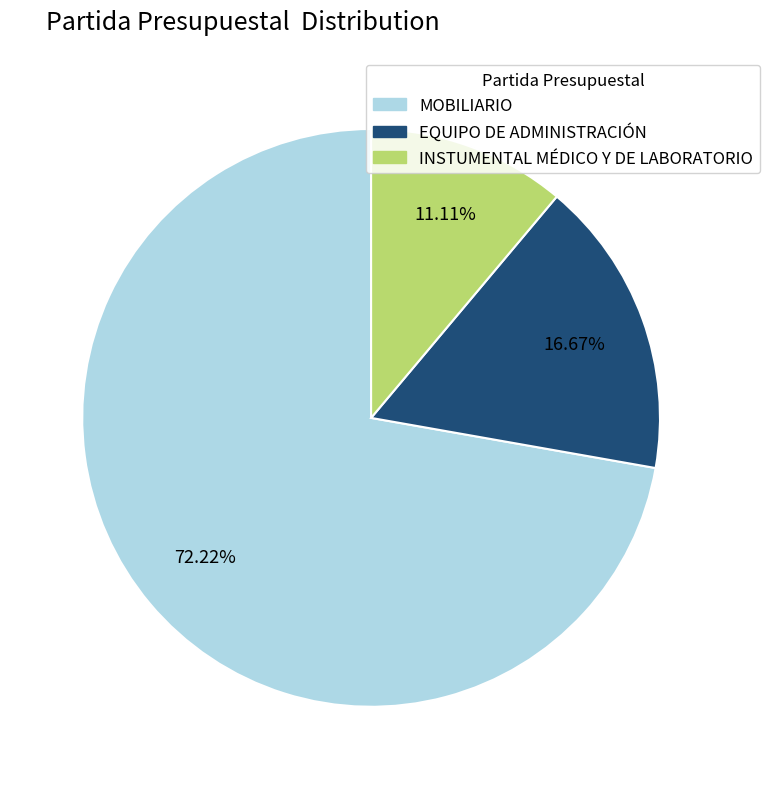

The EQUIPO DE ADMINISTRACIÓN slice represents 17% of the pie. True or false?

True